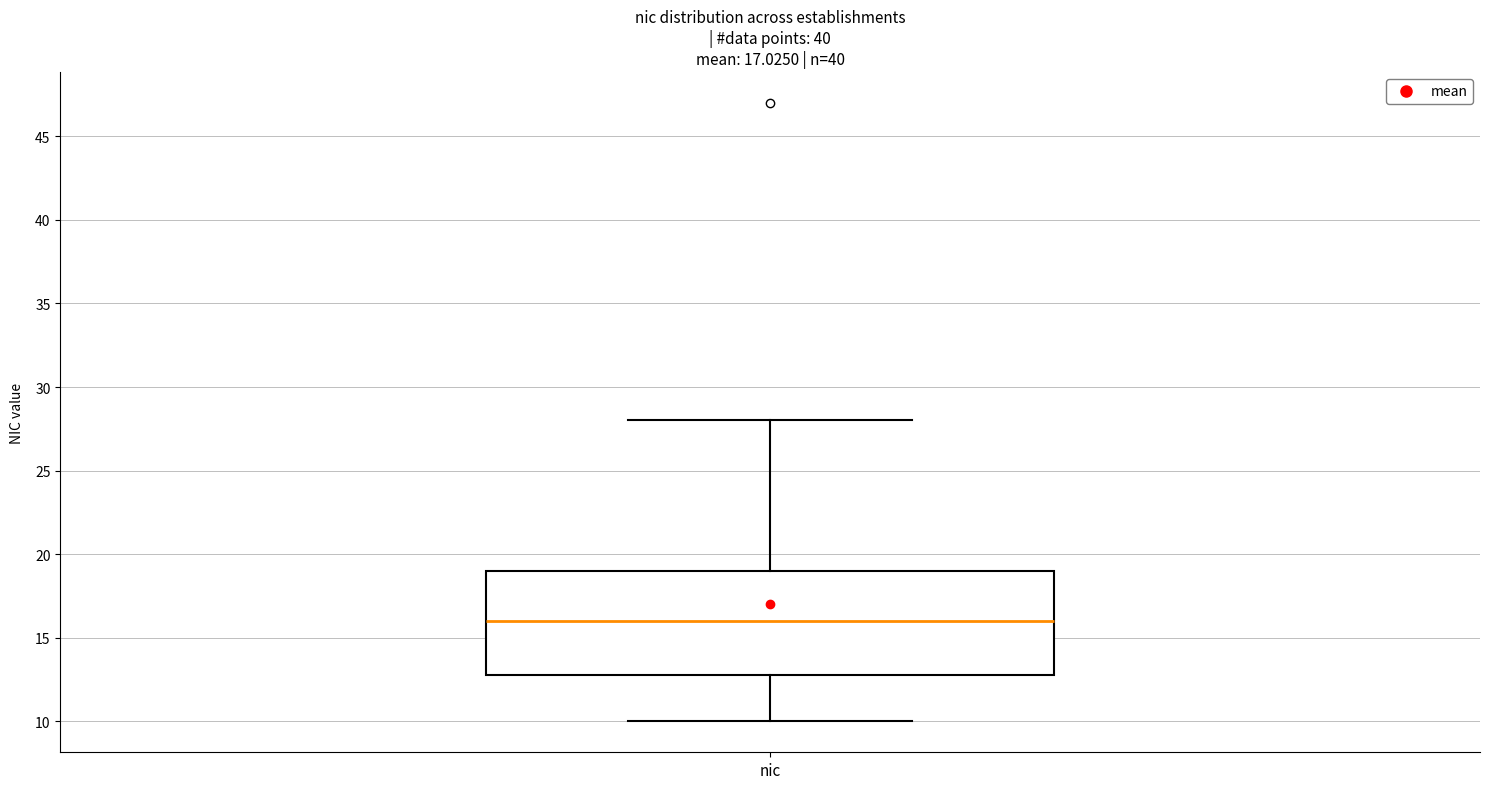

Where is the upper edge of the box for nic on the y-axis? The values are not printed on the chart, so give them approximately, as read against the axis.

19